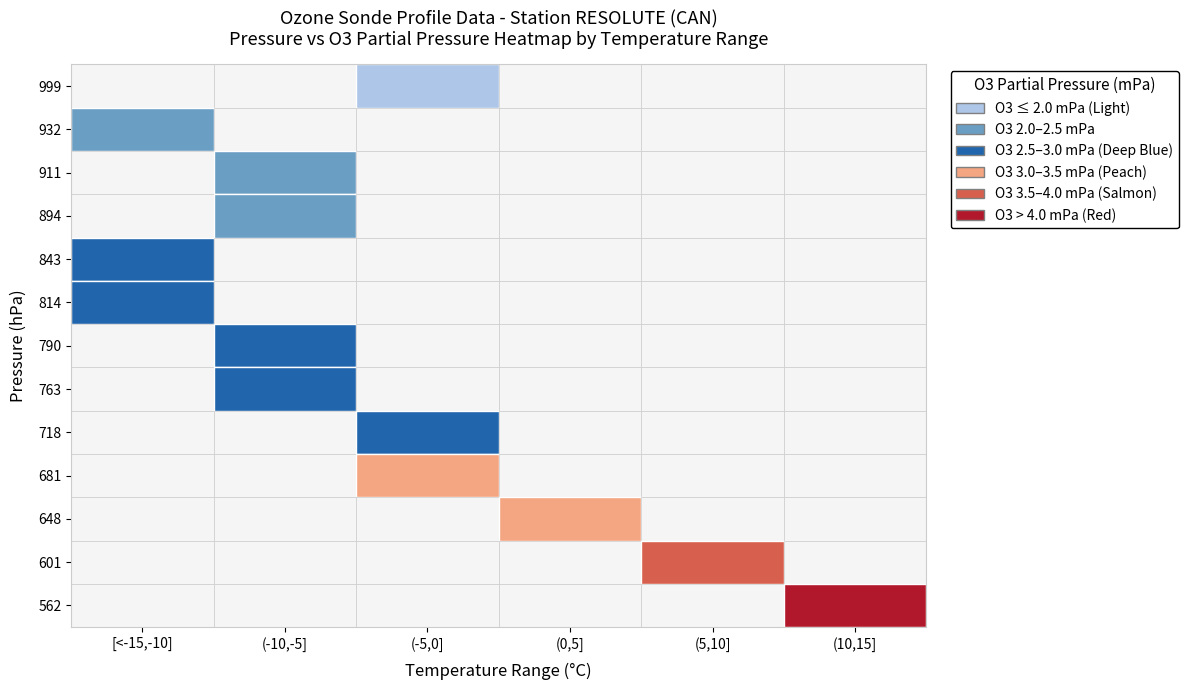

Rank the categories by 843 value from highest to lowest.

0, 1, 2, 3, 4, 5